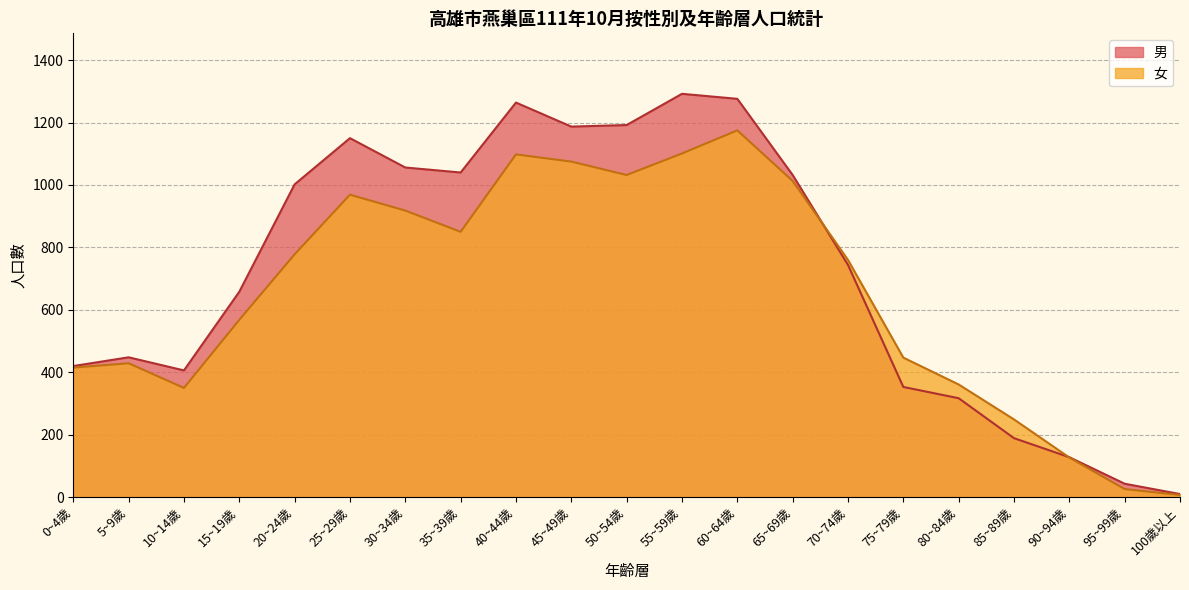

At which category is the sum across all series the highest?

60~64歲